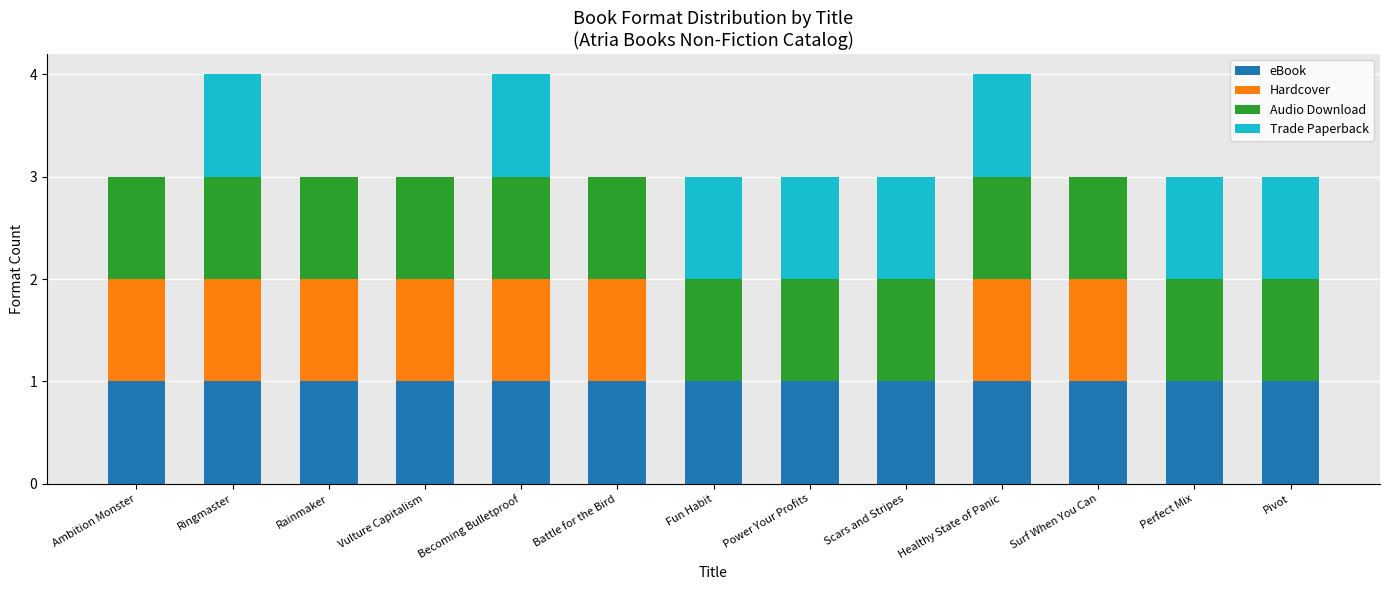

True or false: eBook has a value of 1 at Perfect Mix.

True